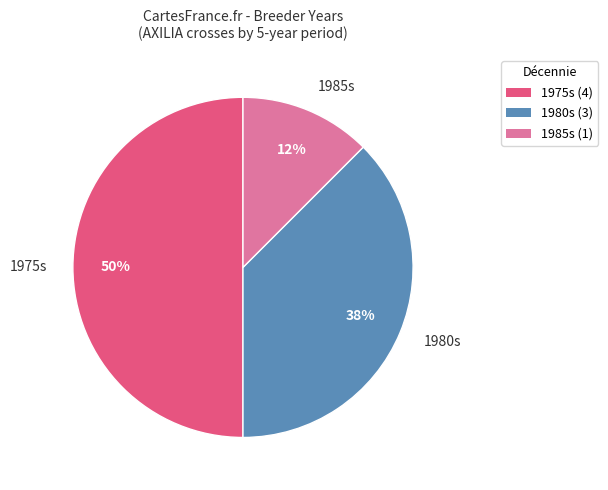

Is it true that 1980s is 30% of the pie?

False